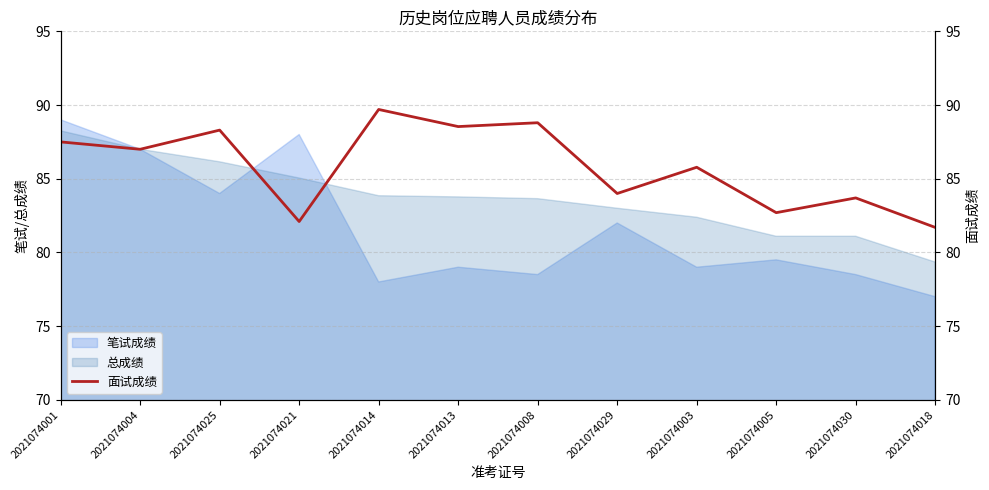

How many lines are shown in the chart?

1